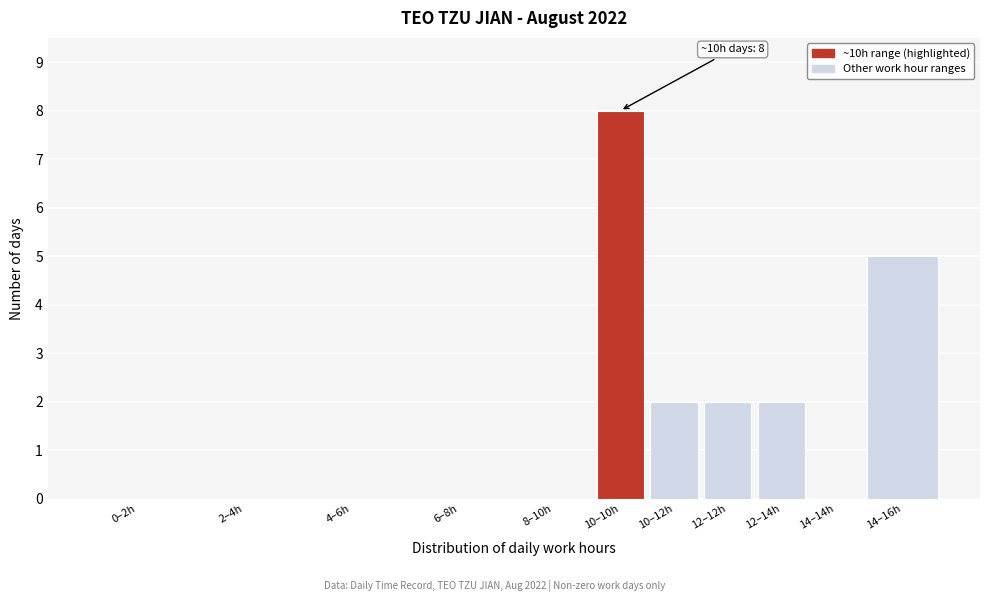

Reading left to right, what are all the values shown in this chart?

0–2h=0	2–4h=0	4–6h=0	6–8h=0	8–10h=0	10–10h=8	10–12h=2	12–12h=2	12–14h=2	14–14h=0	14–16h=5